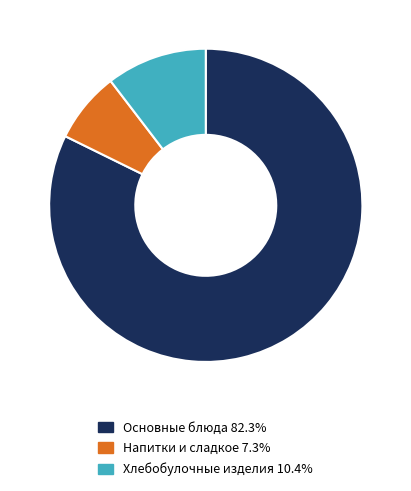

How many segments does this pie chart have?

3